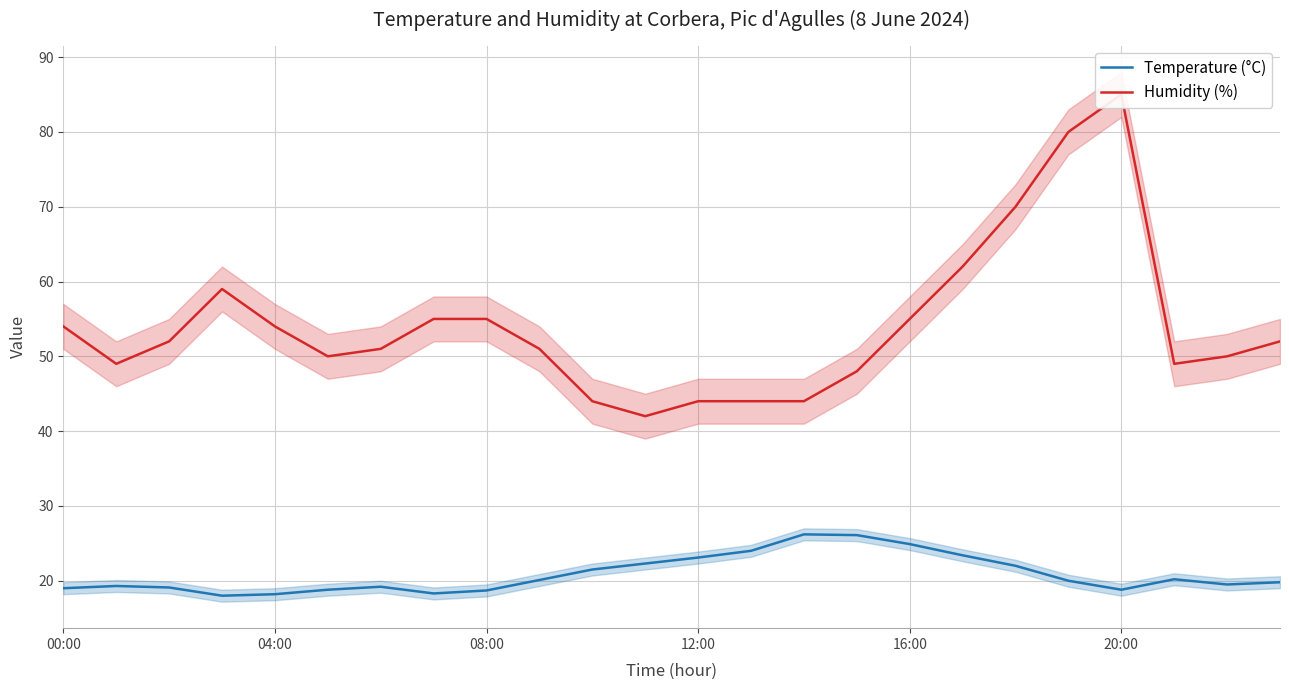

True or false: Temperature (°C) and Humidity (%) cross at least once.

False